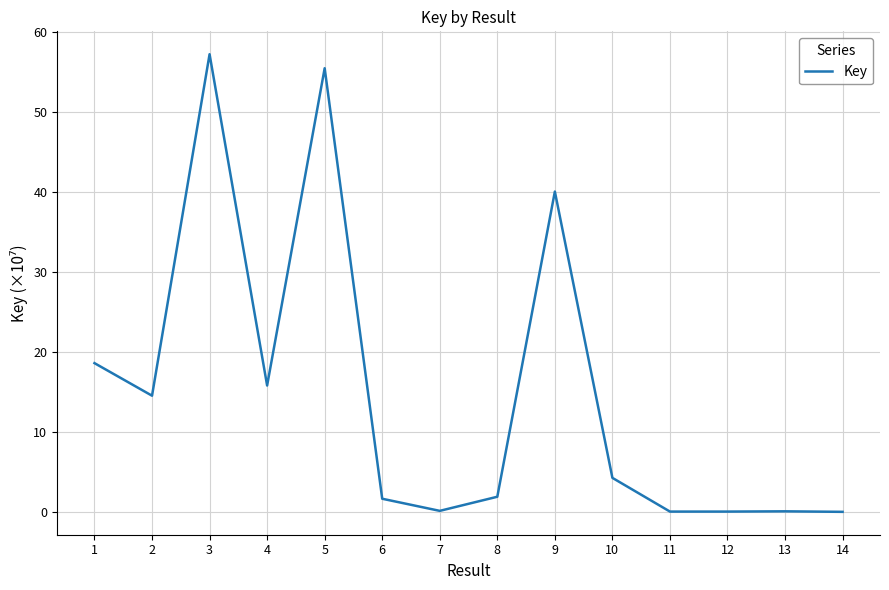

At which label is the value closest to 28?

1